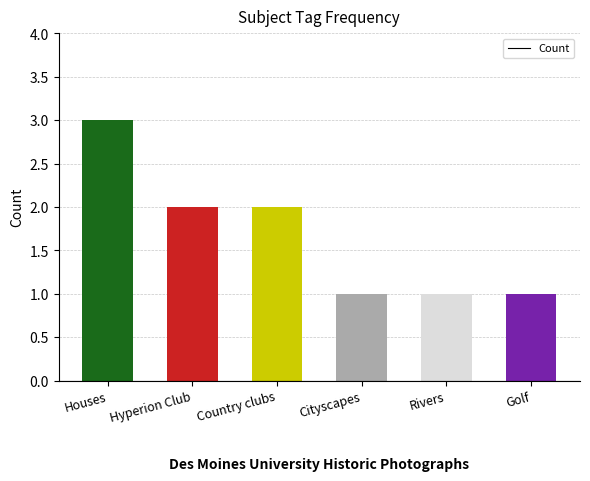

The value at Cityscapes is 1. True or false?

True